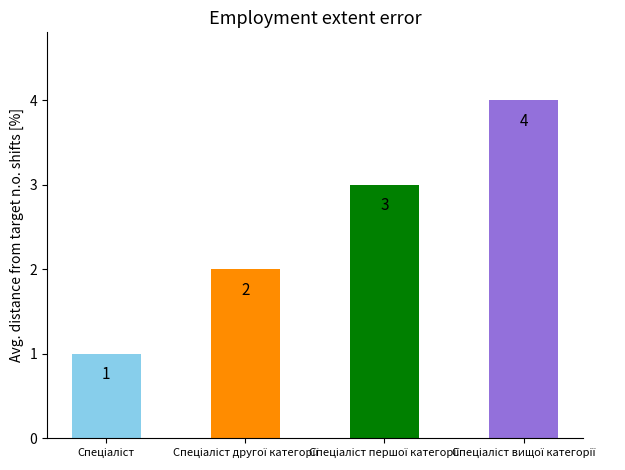

What is the value of the 1st bar from the left?

1